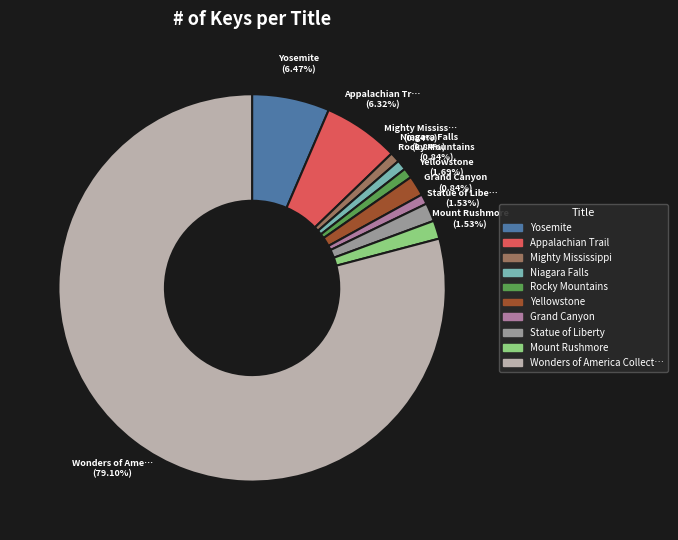

Which category accounts for the majority?

Wonders of America Collector's Set